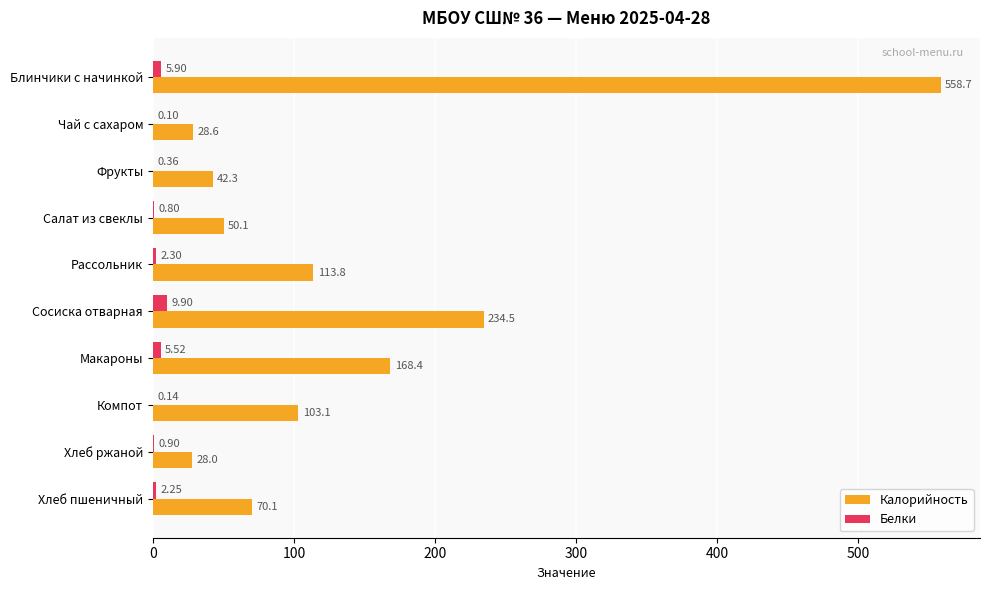

Which series changed the most between Блинчики с начинкой and Рассольник?

Калорийность